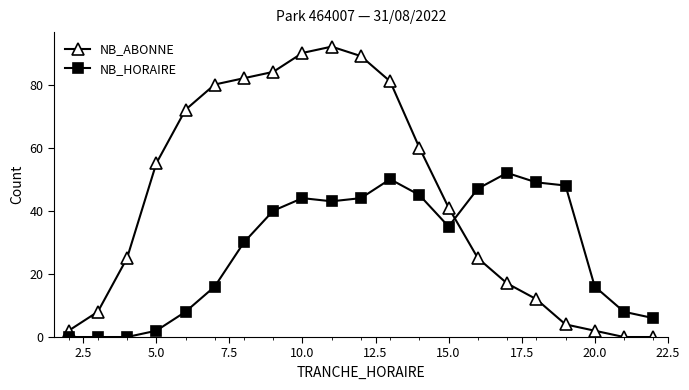

After their last crossing, which series has the higher values: NB_ABONNE or NB_HORAIRE?

NB_HORAIRE